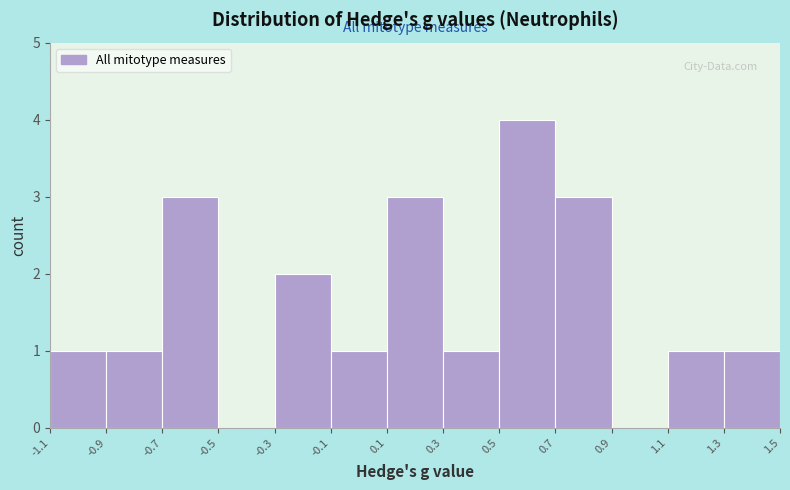

What is the height of the bar covering -0.7 to -0.5 on the x-axis? The values are not printed on the chart, so give them approximately, as read against the axis.

3